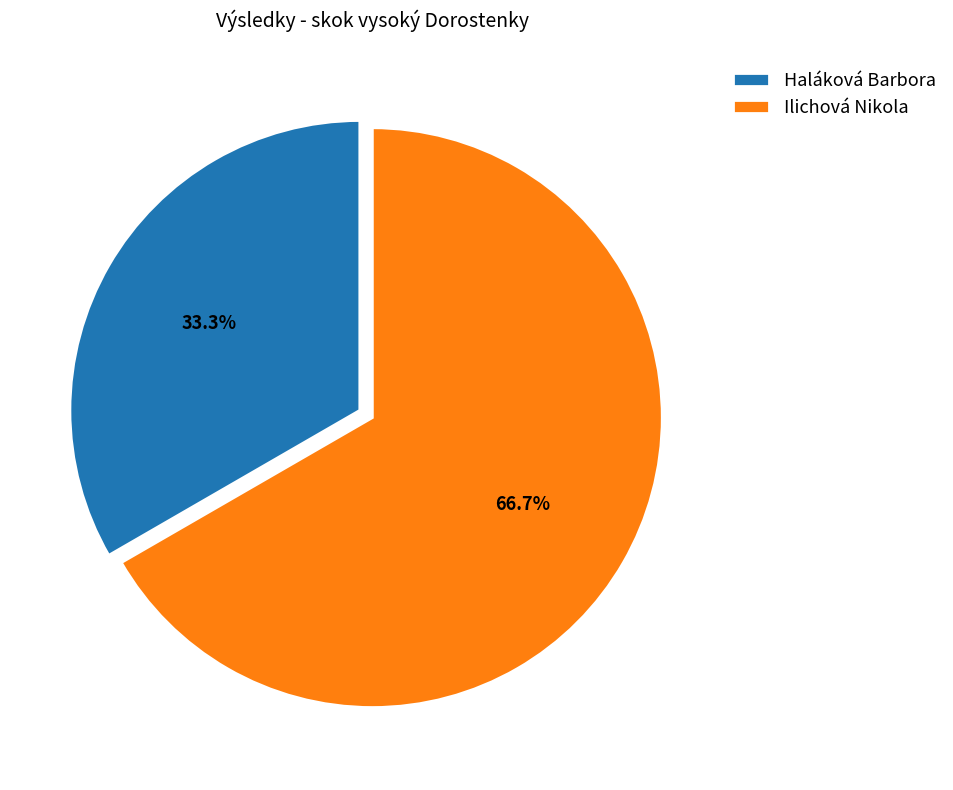

The Haláková Barbora slice represents 33% of the pie. True or false?

True